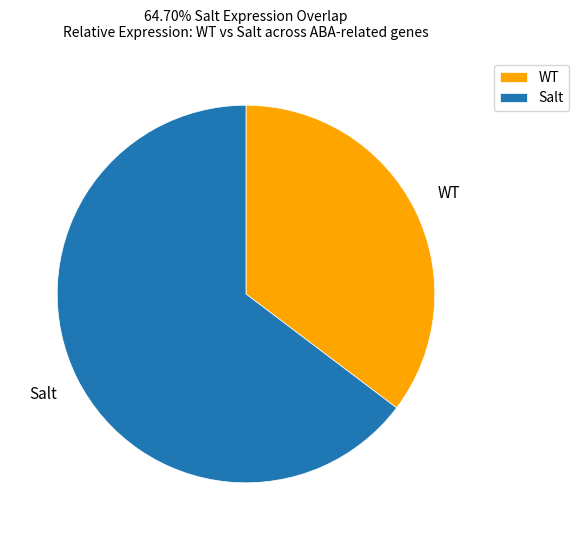

What is the smallest slice in the pie chart?

WT